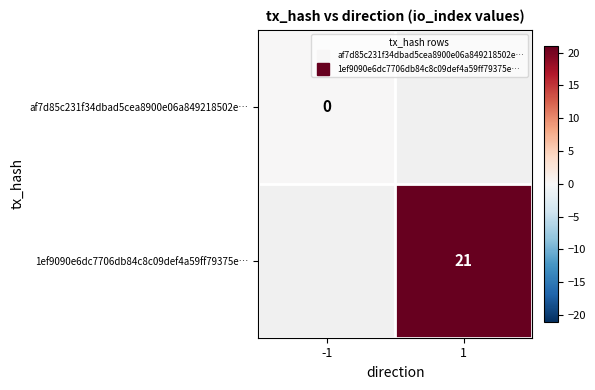

Which category has the lowest value across all series?

-1